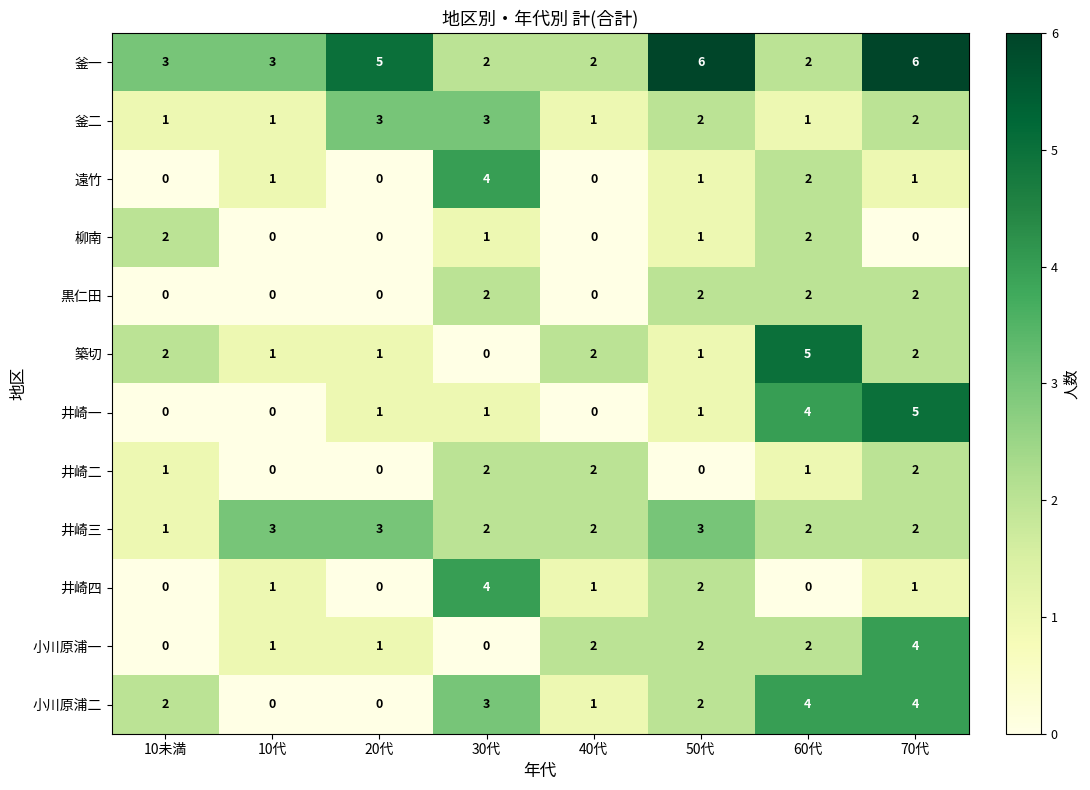

What is the maximum value for 釜二?

3